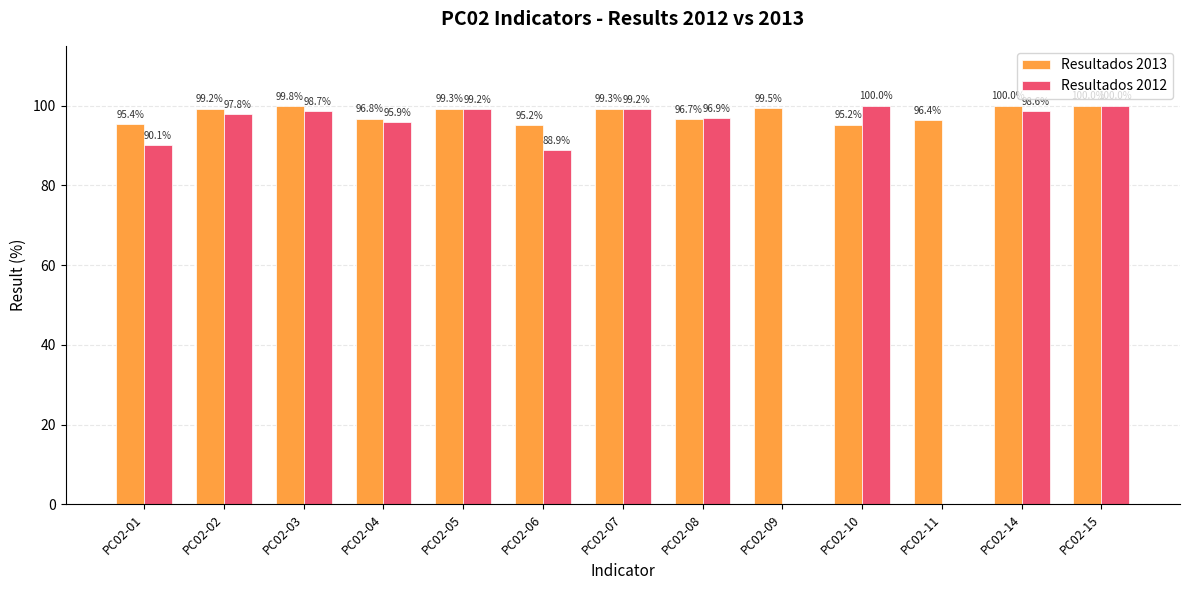

Are the bars grouped side by side (vs. stacked)?

Yes